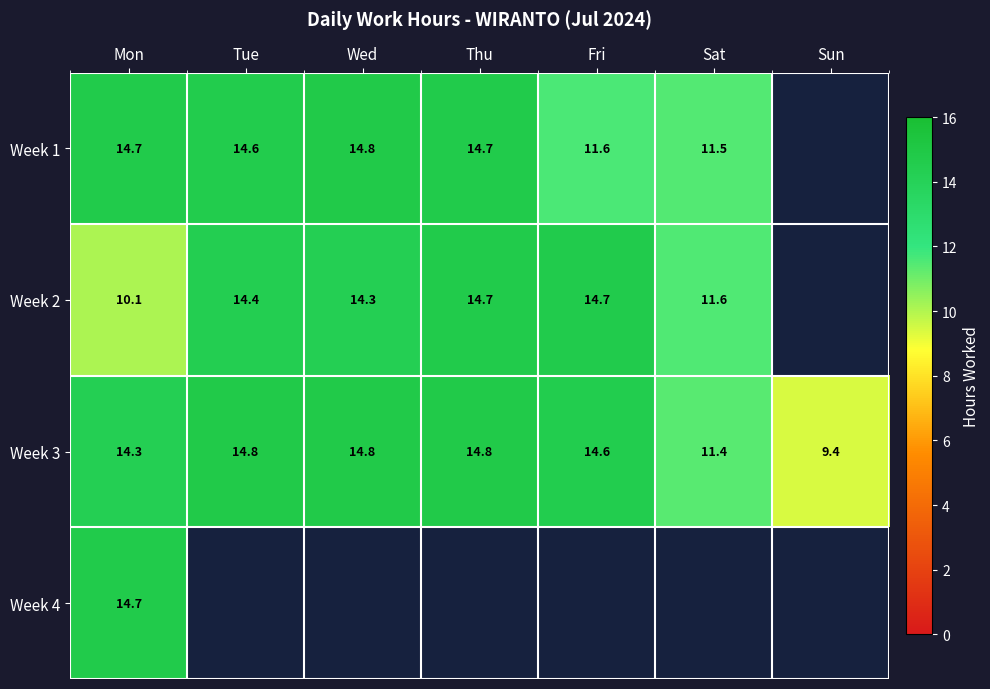

Where is Week 3 nearest to the value 12?

Sat